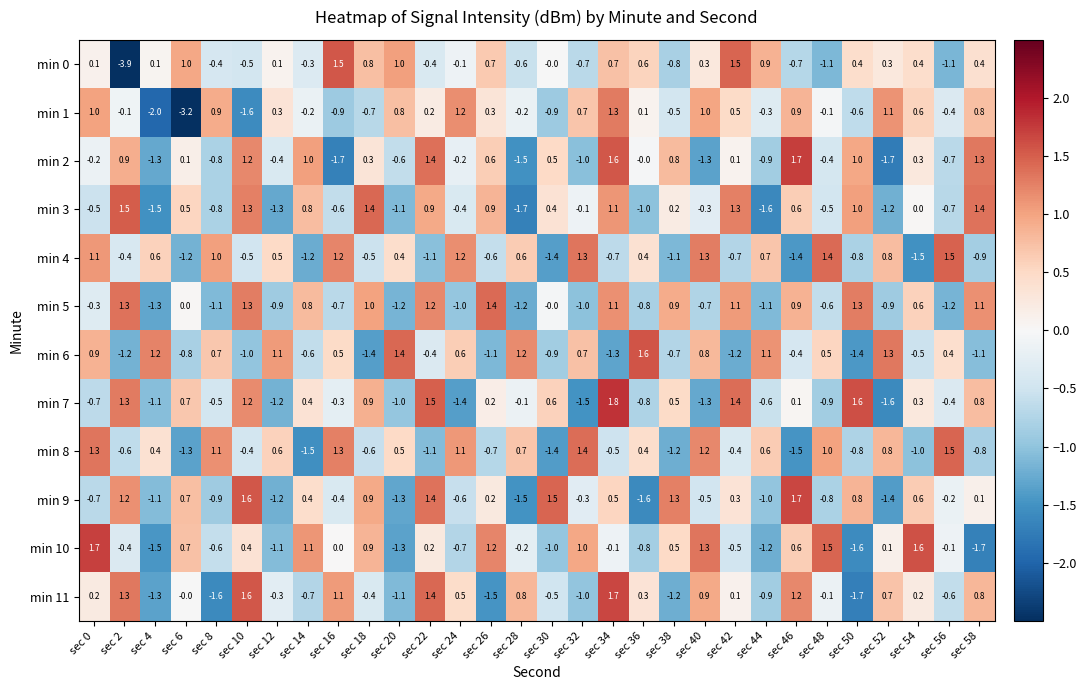

Which label corresponds to the largest value in the chart?

sec 34